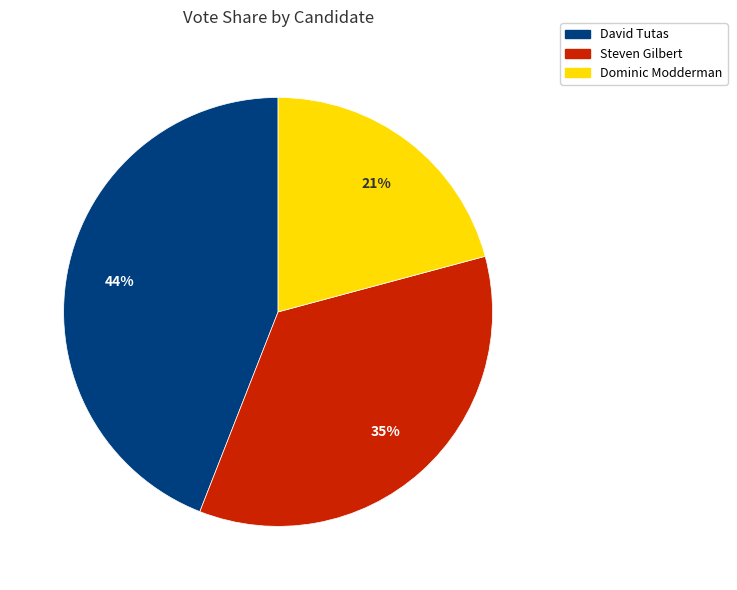

Is there a majority slice in this chart?

No